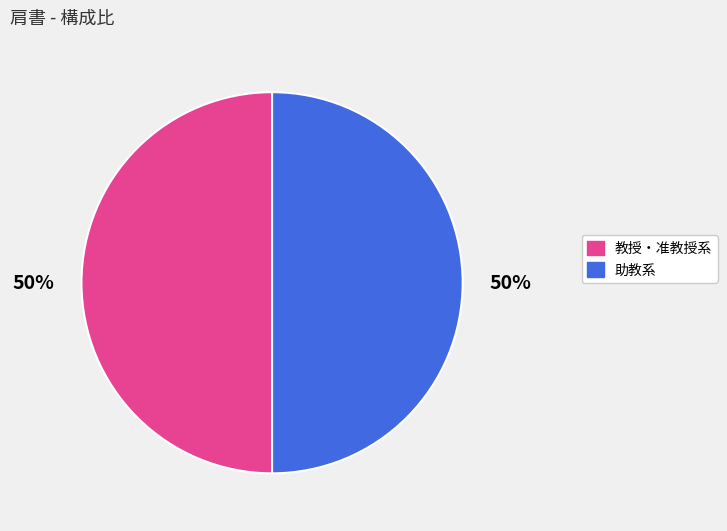

To the nearest percent, what is the average slice percentage?

50%